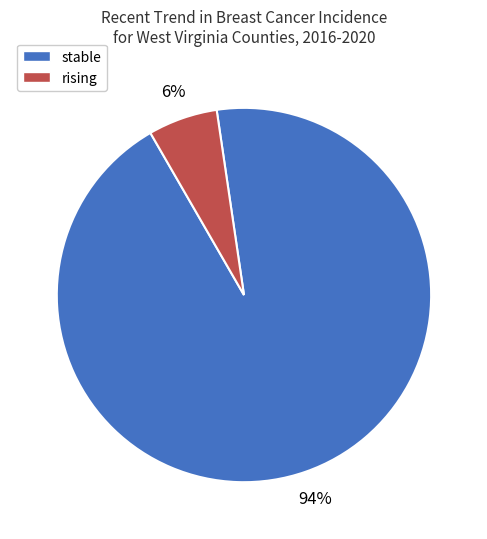

Which has a higher value, stable or rising?

stable